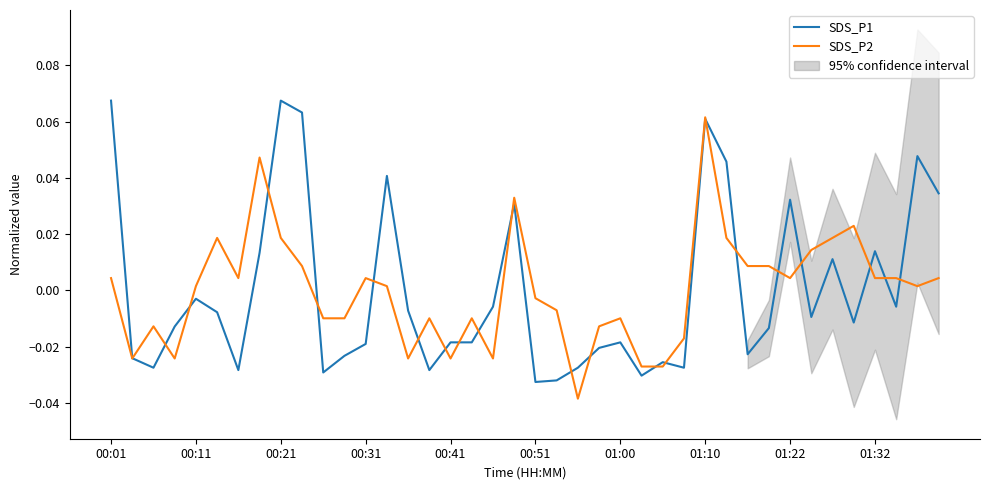

How many lines are shown in the chart?

2